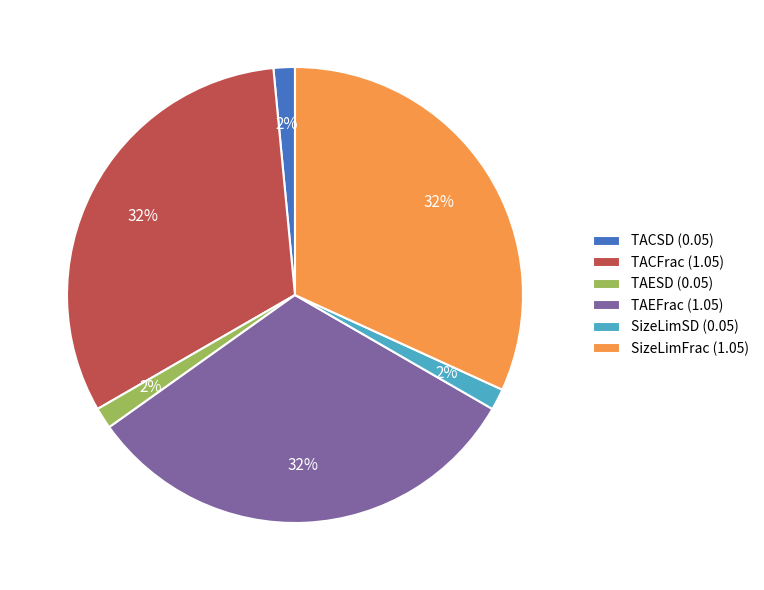

Do TACFrac and TAEFrac together represent more than half of the pie?

Yes